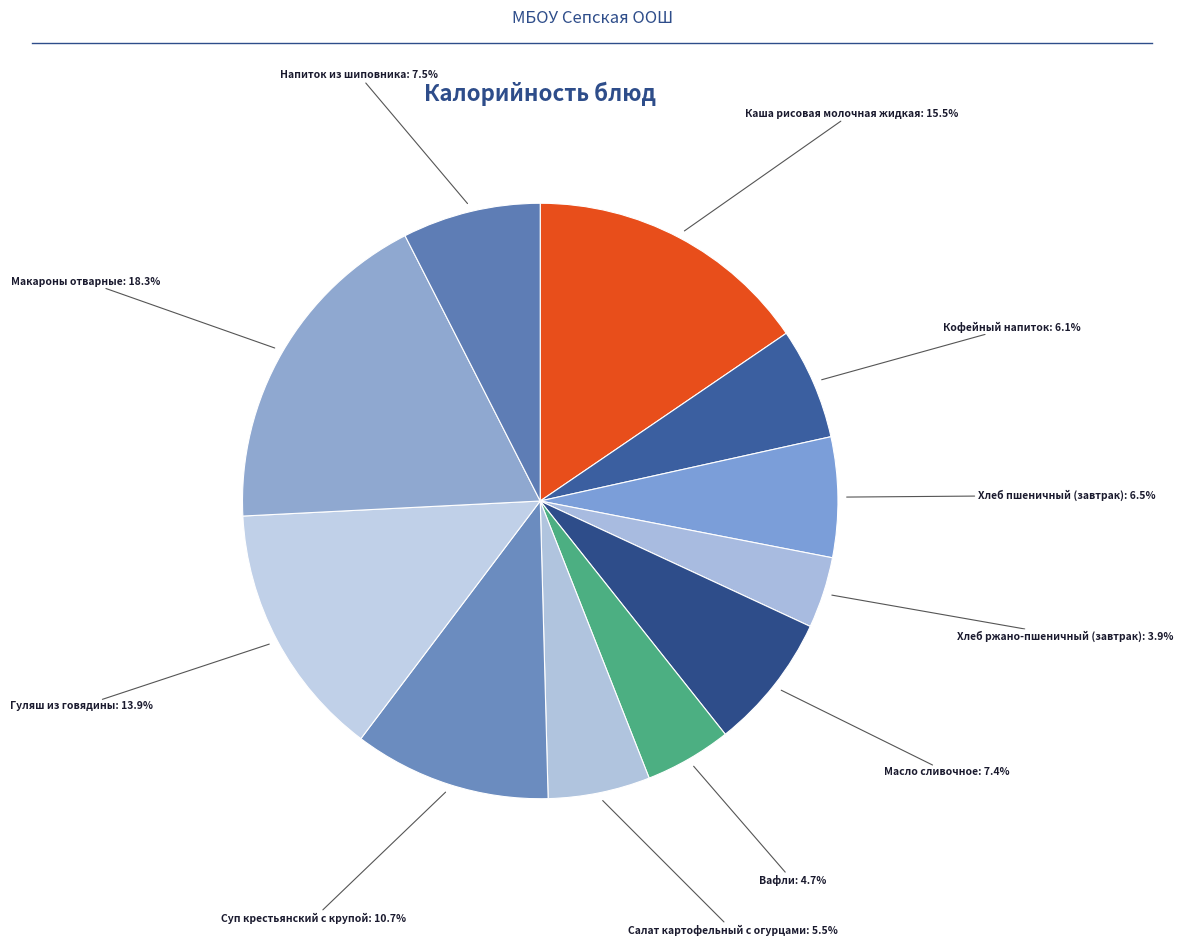

How many segments does this pie chart have?

11